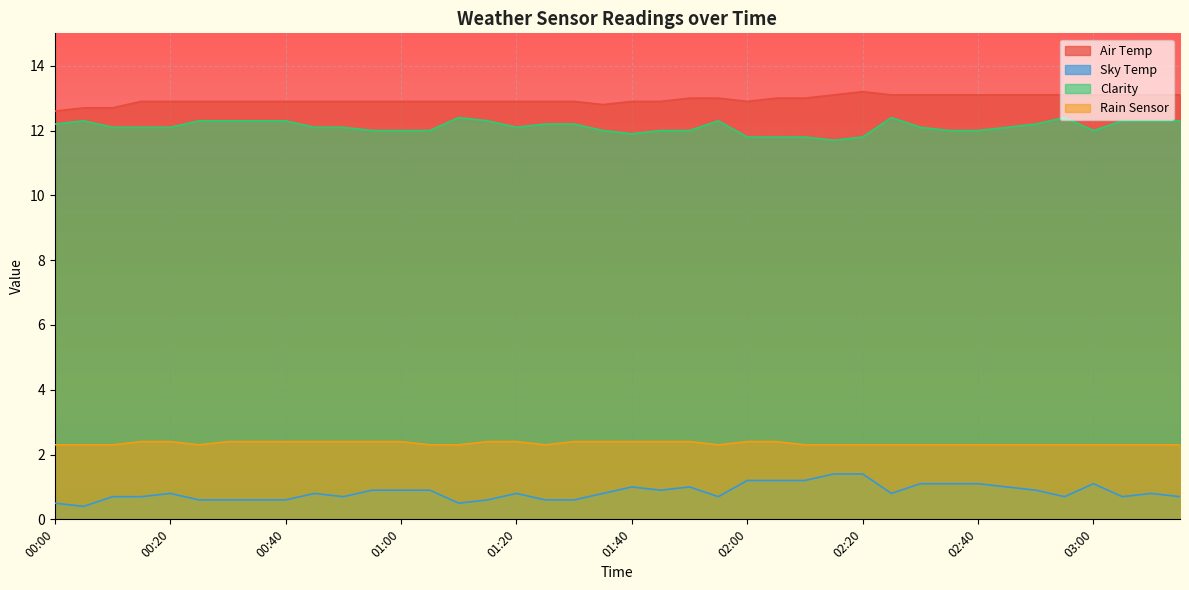

Is it true that Clarity equals 6.0 at 01:55?

False